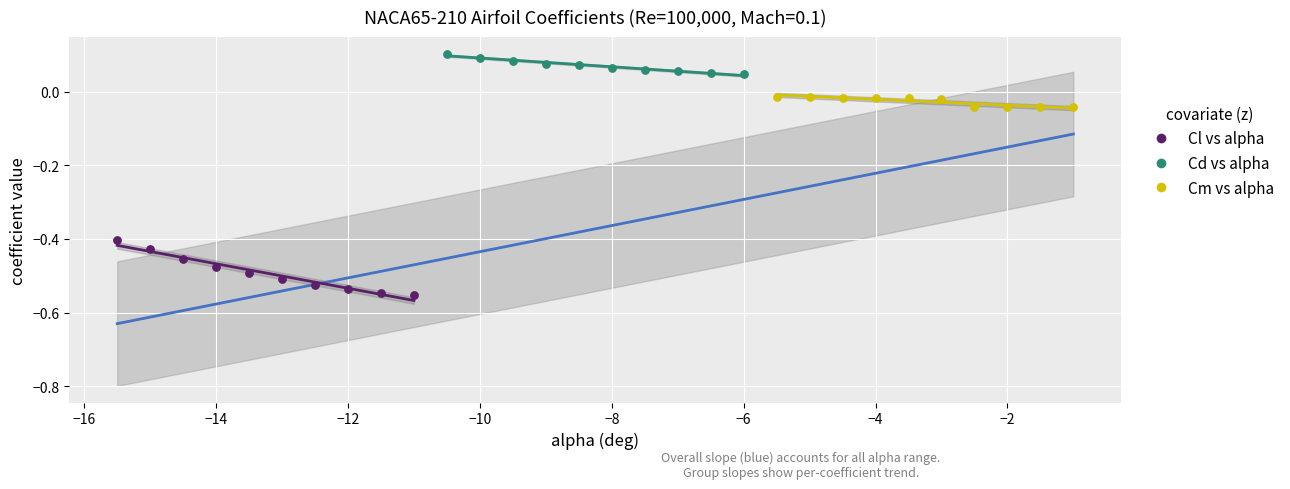

Which series contains the lowest Y value?

Cl vs alpha